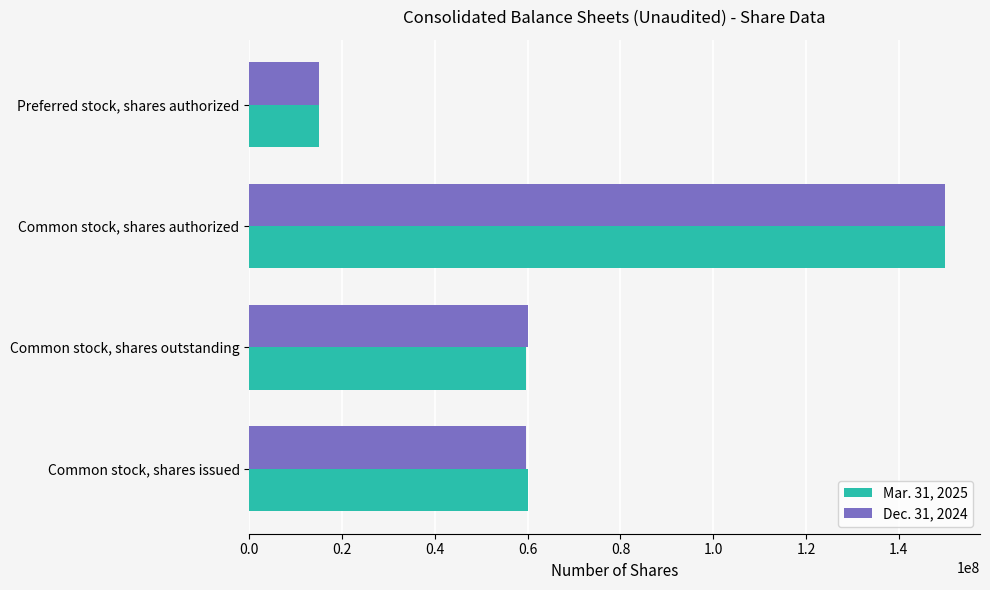

What is the sum of all Dec. 31, 2024 values?

284693808